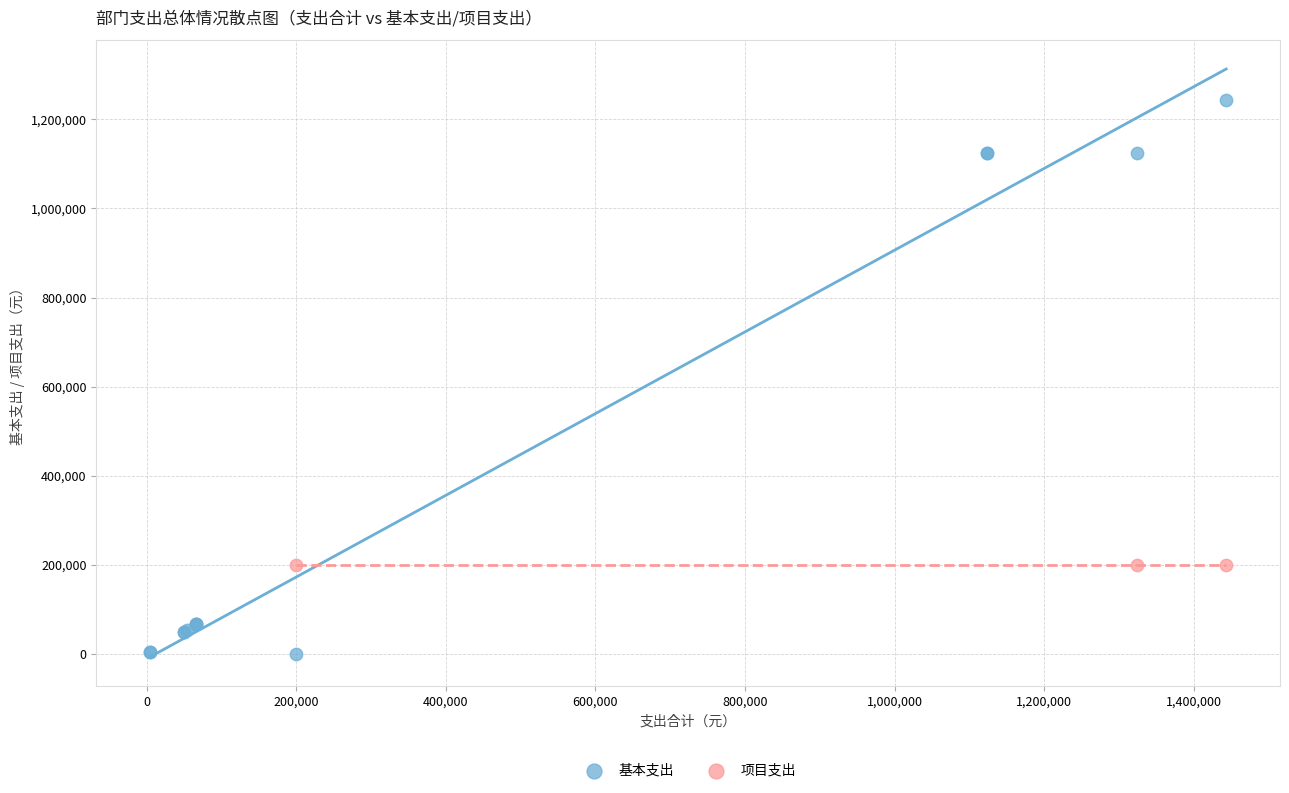

Which series reaches the minimum Y coordinate?

基本支出